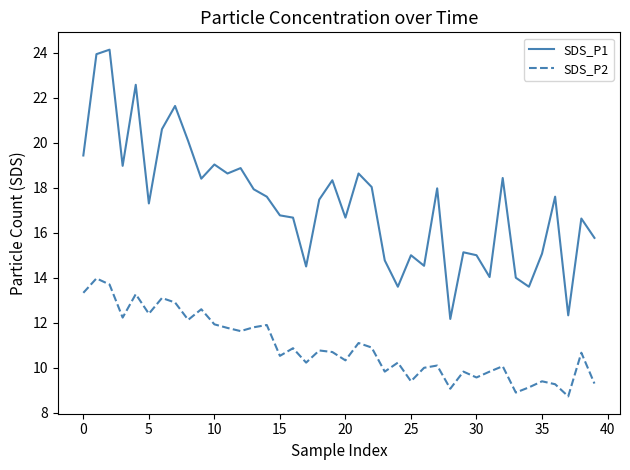

Which series has the largest range (max minus min)?

SDS_P1